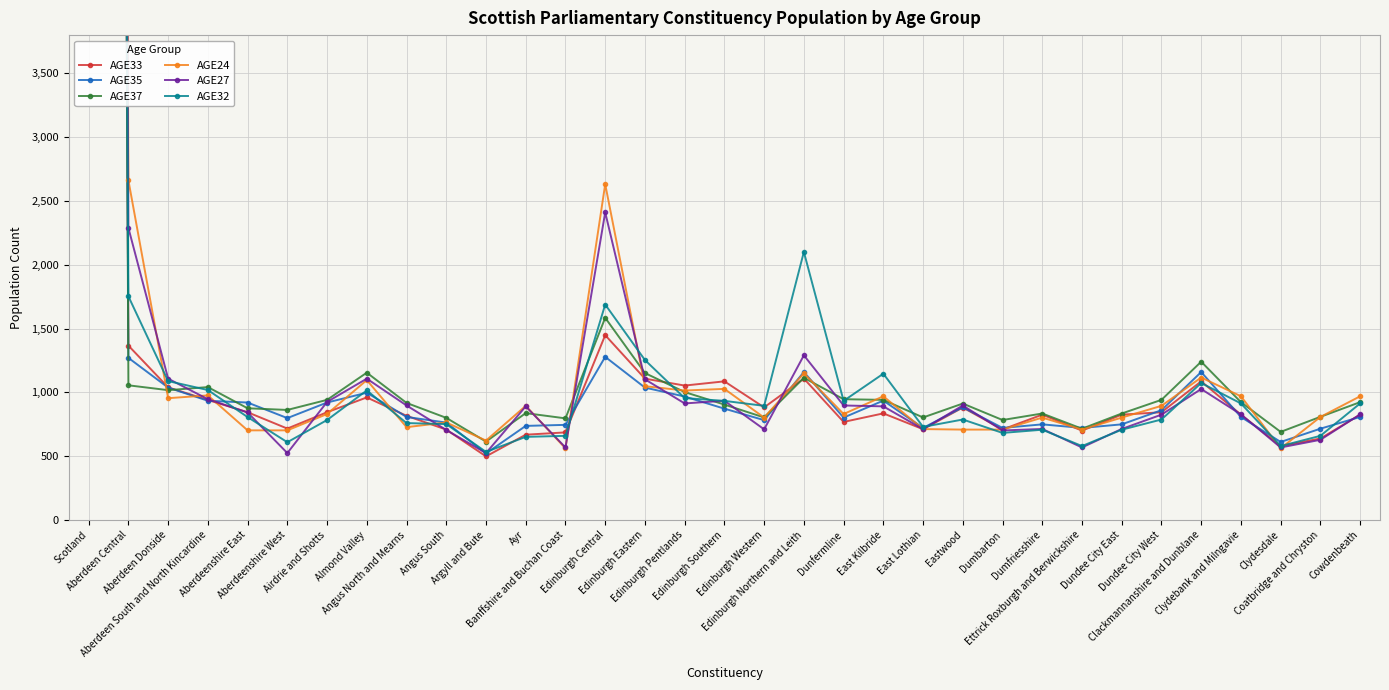

How many series are shown in this chart?

6